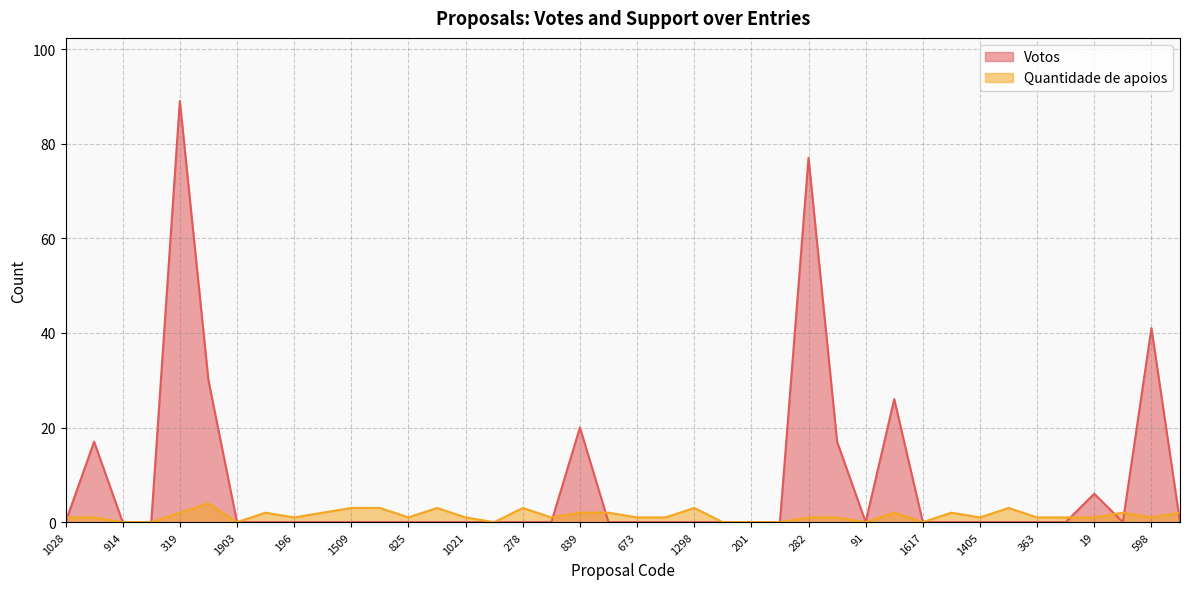

Reading left to right, transcribe all the data shown in this chart.

Votos: 0	17	0	0	89	30	0	0	0	0	0	0	0	0	0	0	0	0	20	0	0	0	0	0	0	0	77	17	0	26	0	0	0	0	0	0	6	0	41	0
Quantidade de apoios: 1	1	0	0	2	4	0	2	1	2	3	3	1	3	1	0	3	1	2	2	1	1	3	0	0	0	1	1	0	2	0	2	1	3	1	1	1	2	1	2